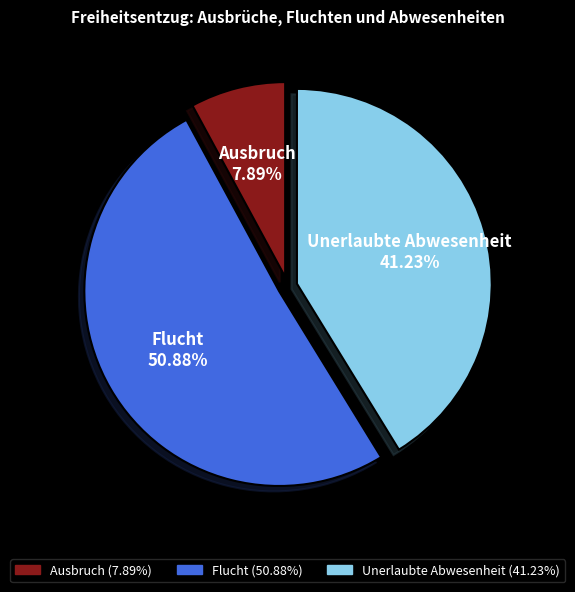

To the nearest percent, what is the difference between the Ausbruch and Flucht slice percentages?

43%